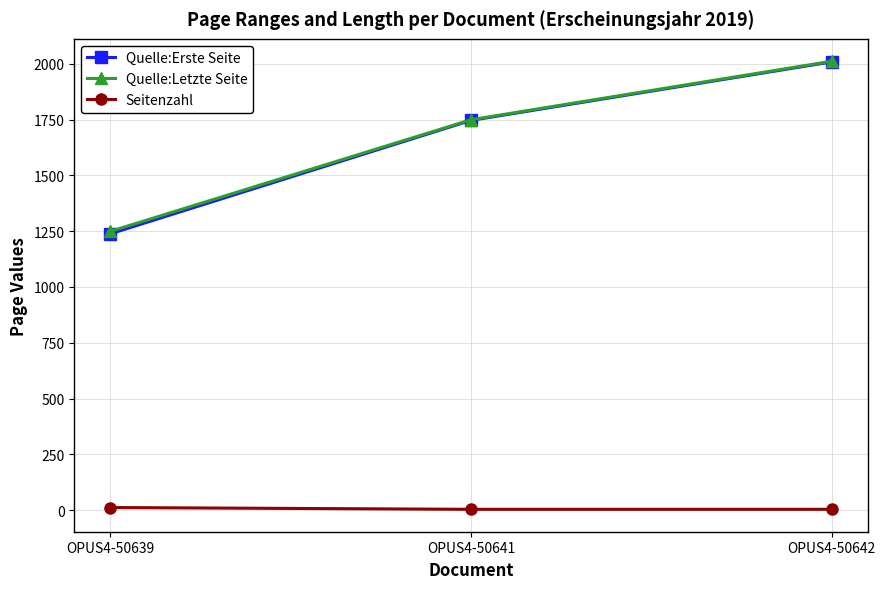

What is the difference between the highest and lowest values at OPUS4-50642?

2007